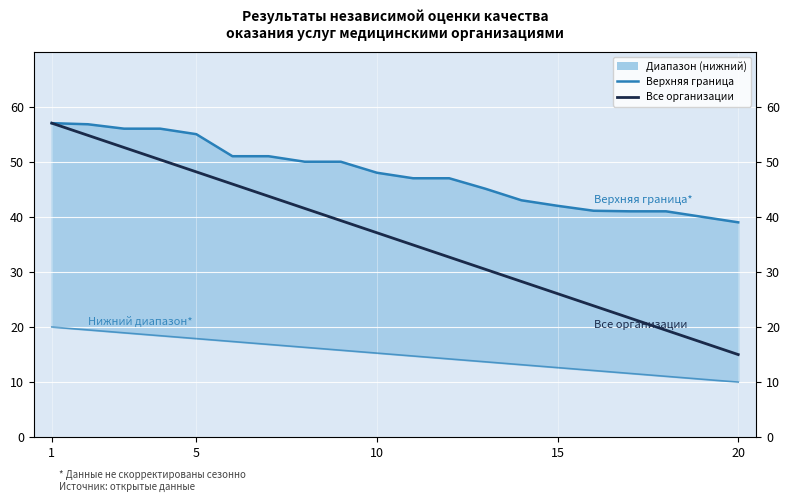

True or false: Верхняя граница and Все организации cross at least once.

False